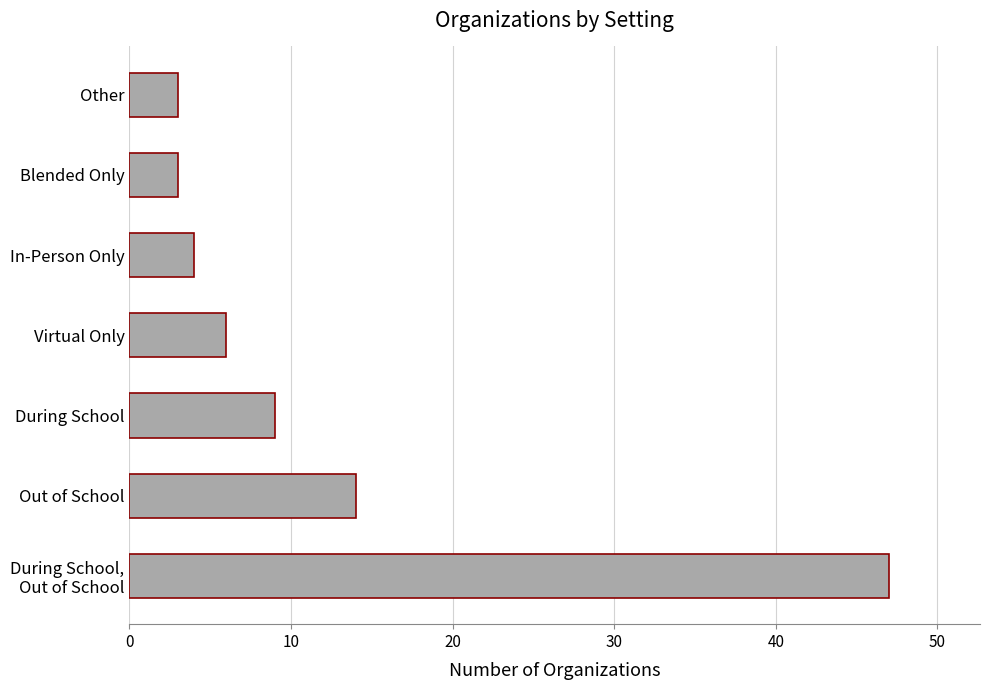

What is the change in value from Out of School to Blended Only?

-11